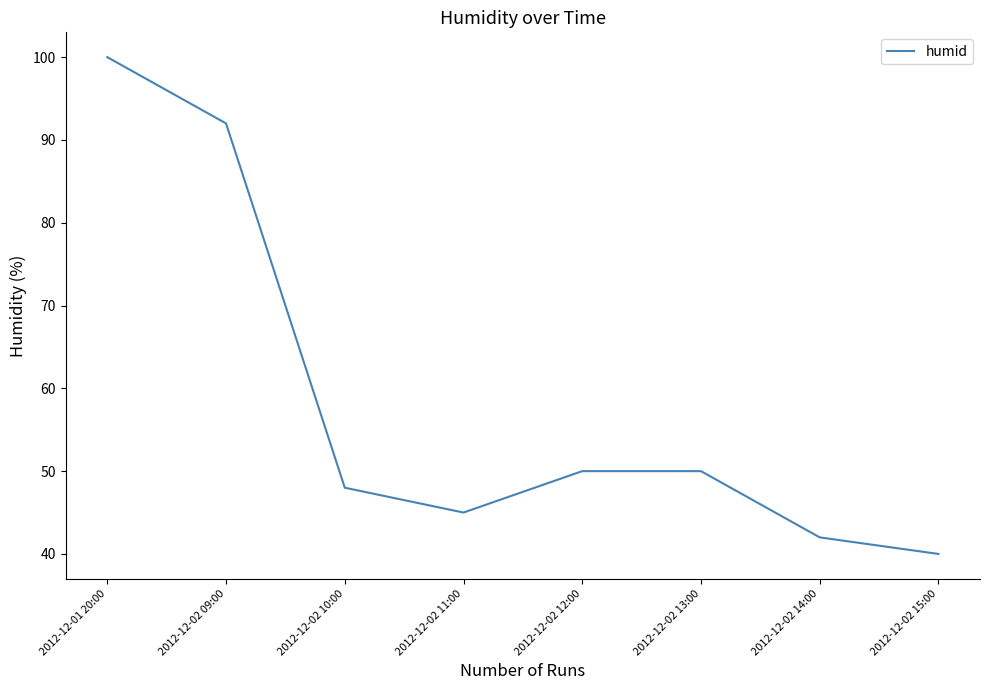

What is the approximate value at 2012-12-02 09:00, to the nearest 10?

90